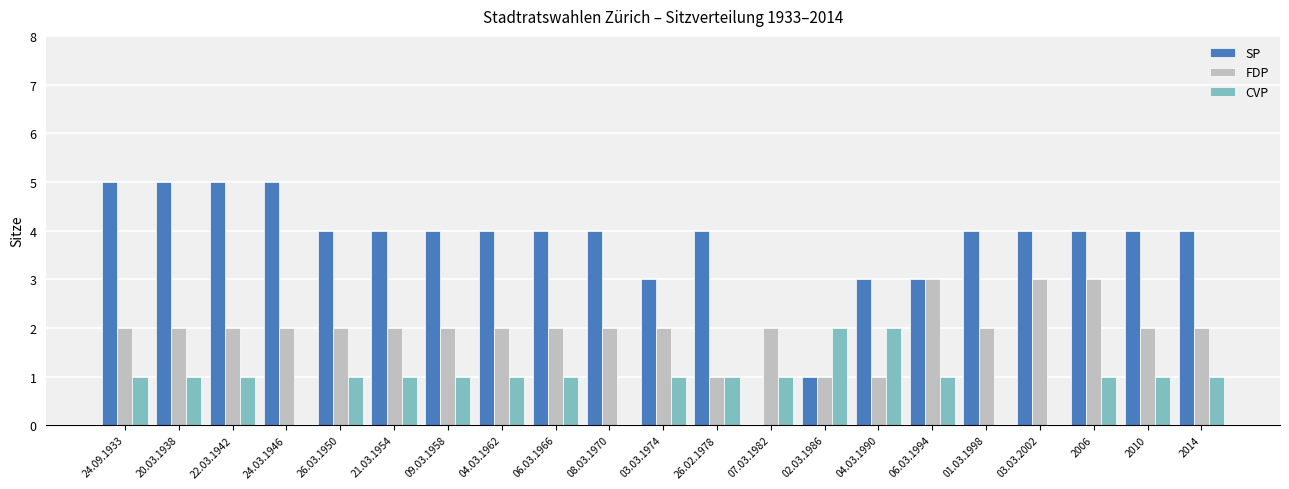

Where does the SP series first go above 4?

24.09.1933